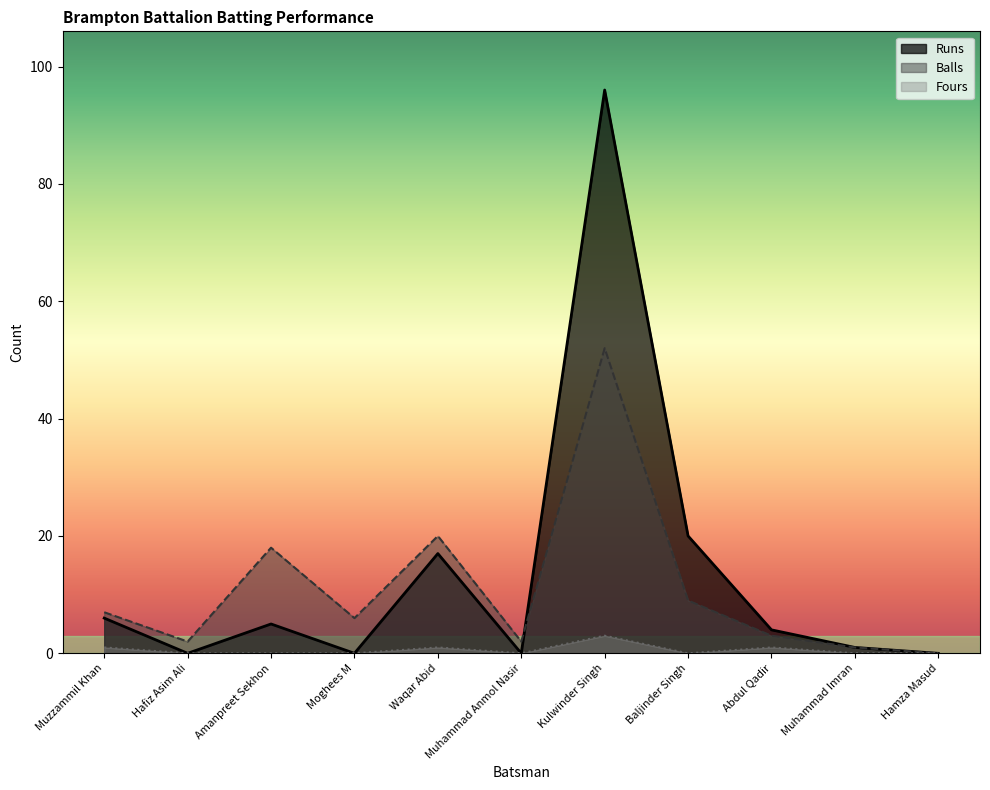

What is the label of the 9th point from the right?

Amanpreet Sekhon